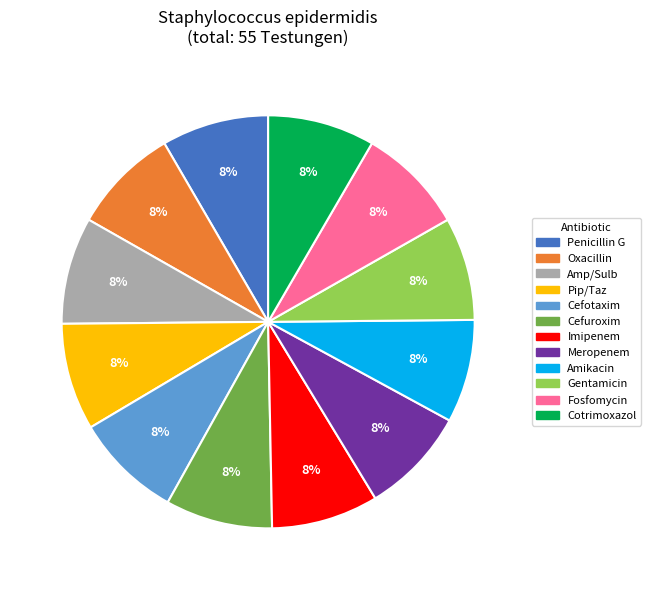

Count the number of slices in the pie.

12